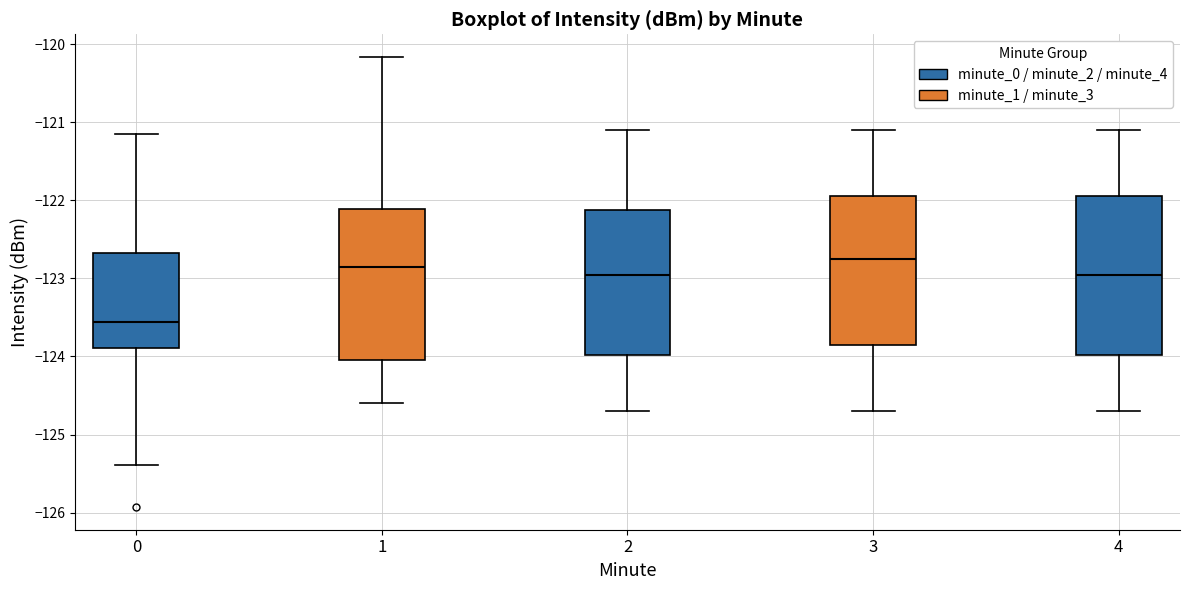

Where is the lower edge of the box at x = 1 on the y-axis? The values are not printed on the chart, so give them approximately, as read against the axis.

-124.0